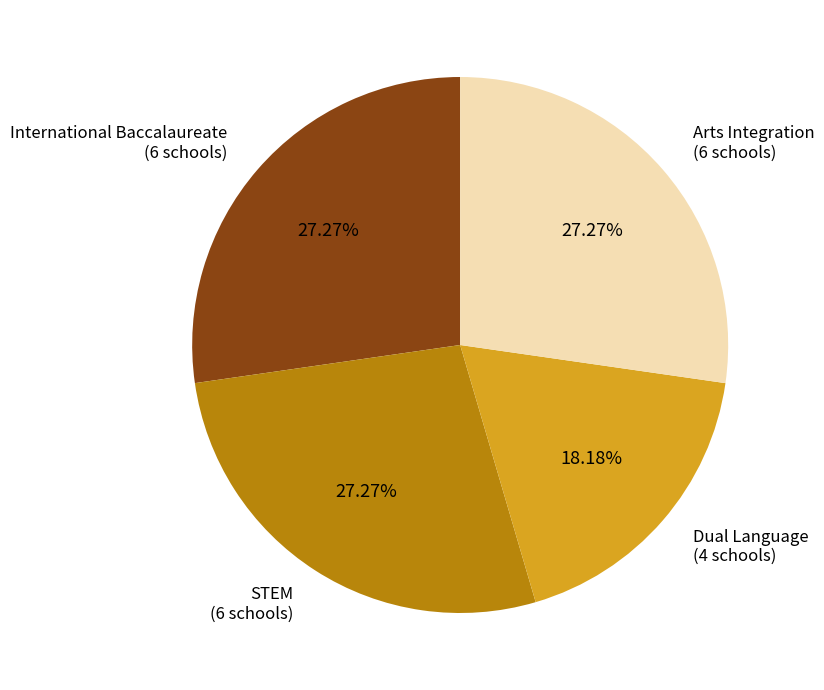

Is Dual Language the majority of the pie?

No